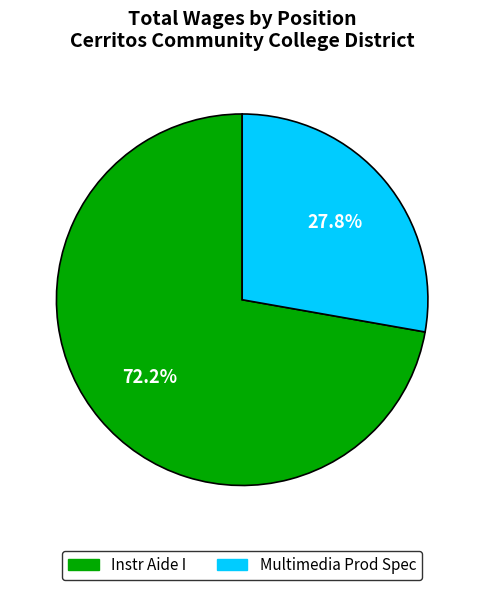

To the nearest percent, what is the average slice percentage?

50%